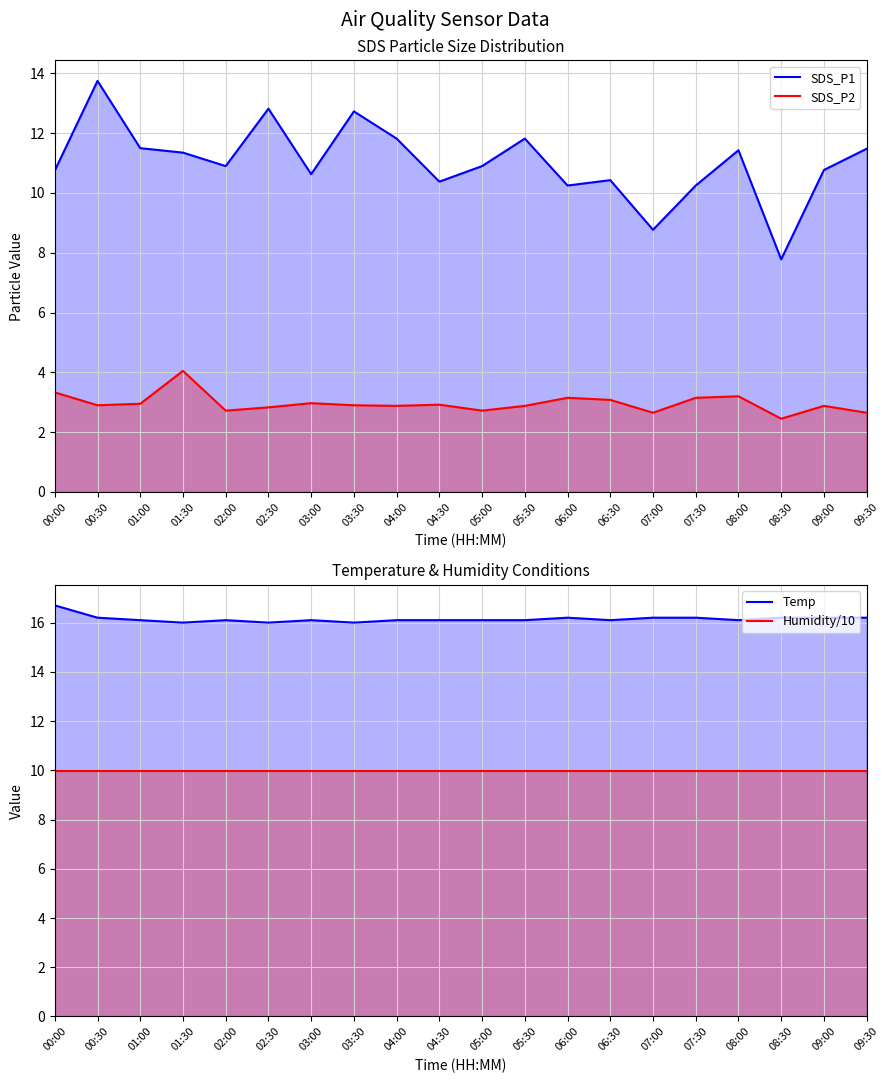

Which has a higher value, 06:00 or 02:00?

02:00